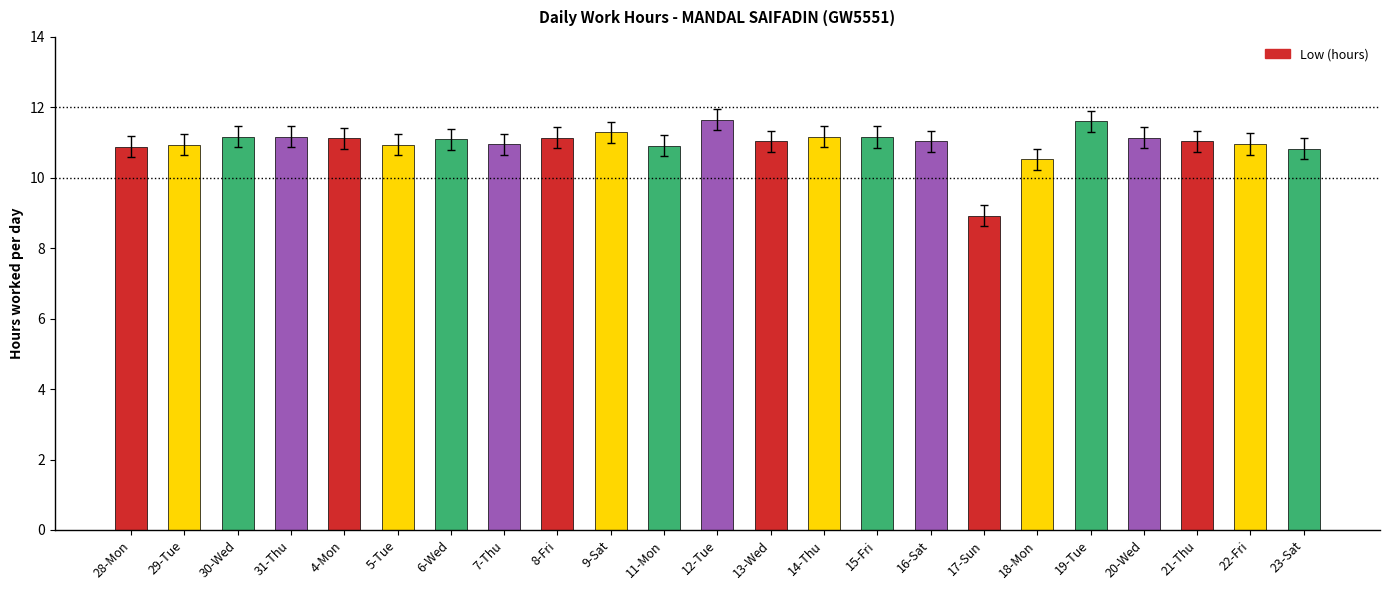

True or false: the data shows 4.6 at 8-Fri.

False